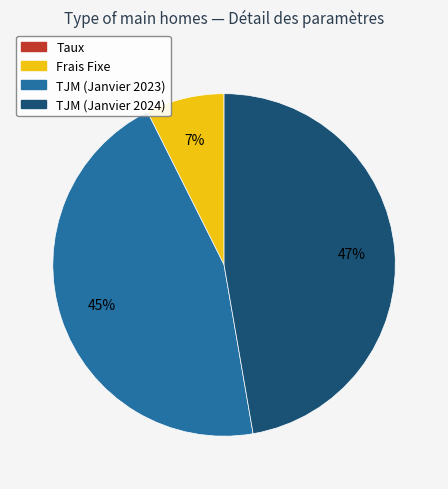

To the nearest percent, what is the average slice percentage?

25%